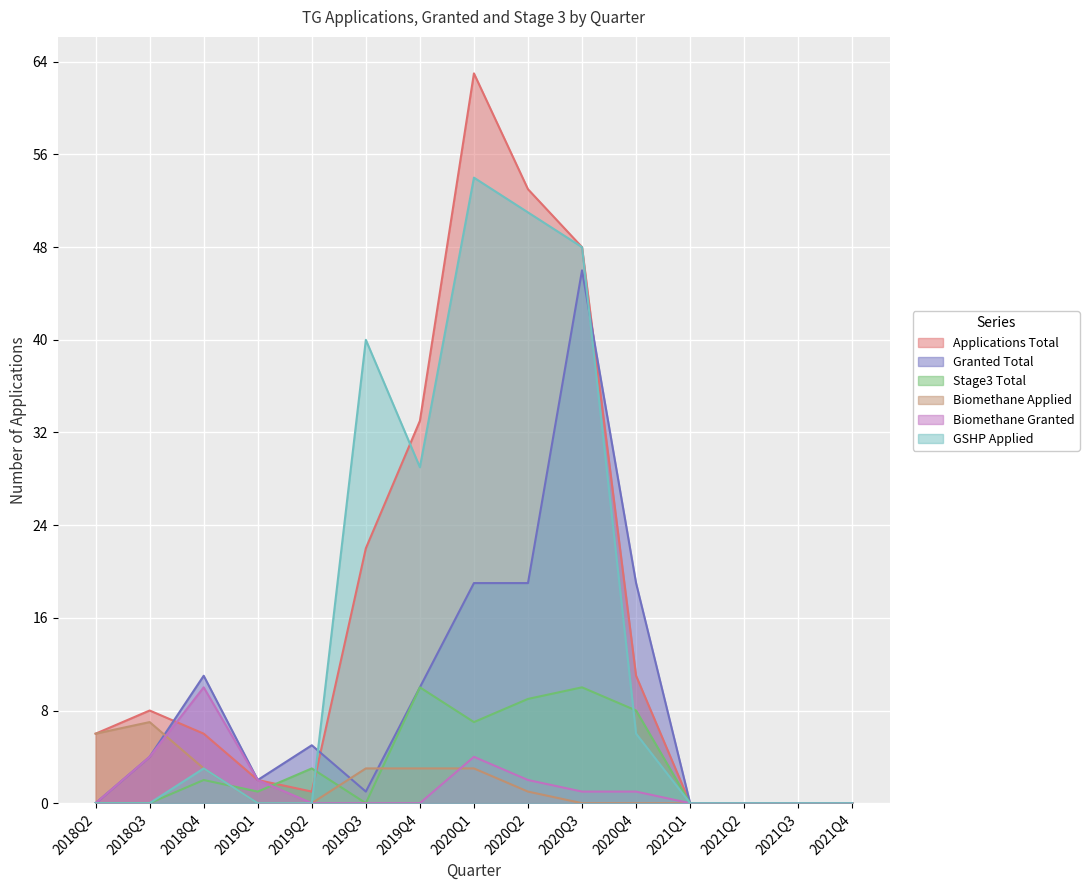

True or false: Stage3 Total and Granted Total intersect in this chart.

False